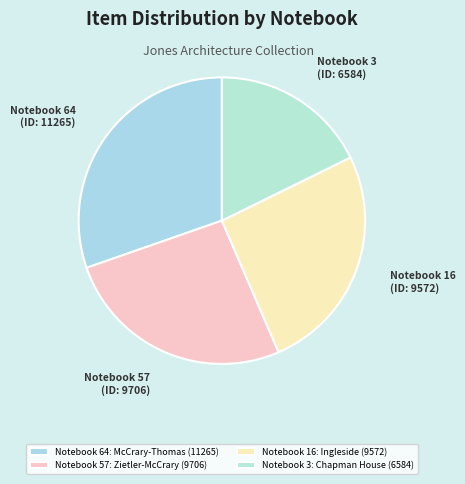

Count the number of slices in the pie.

4